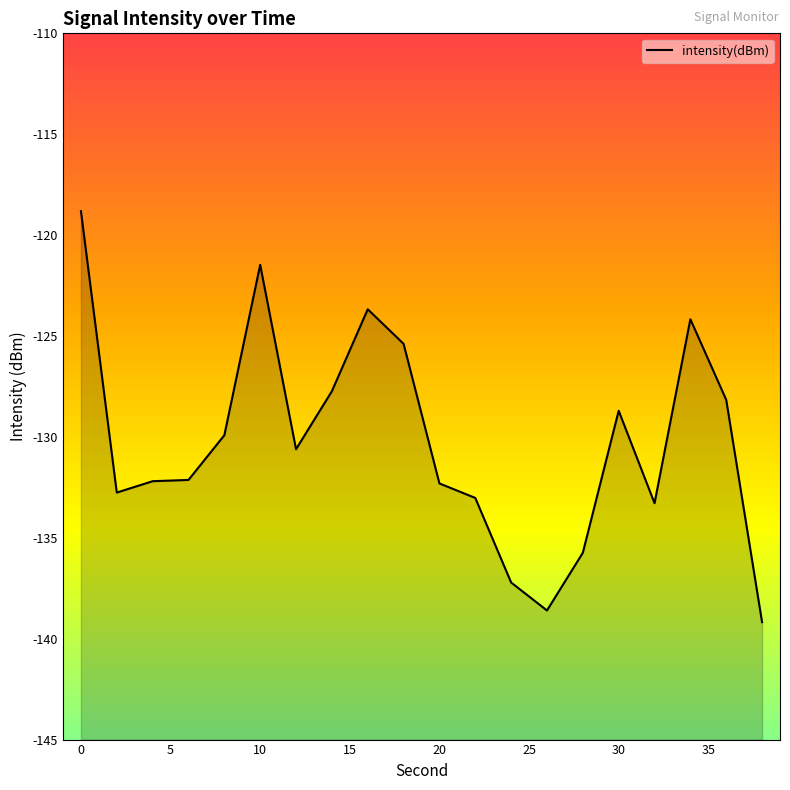

Is it true that the value at 0 is -181.6?

False